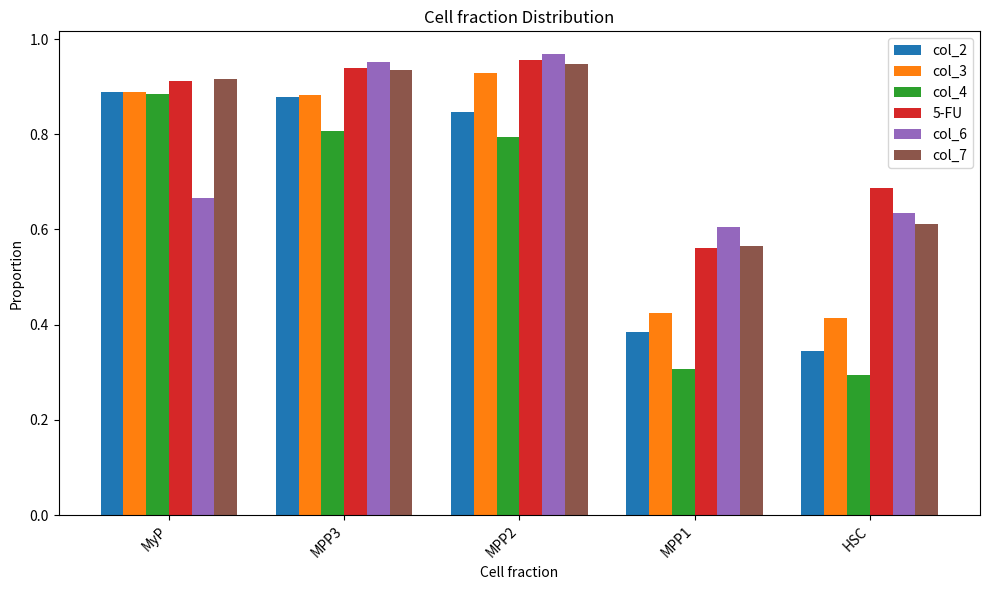

Is the value of col_2 at HSC greater than the value of col_7 at MPP3?

No